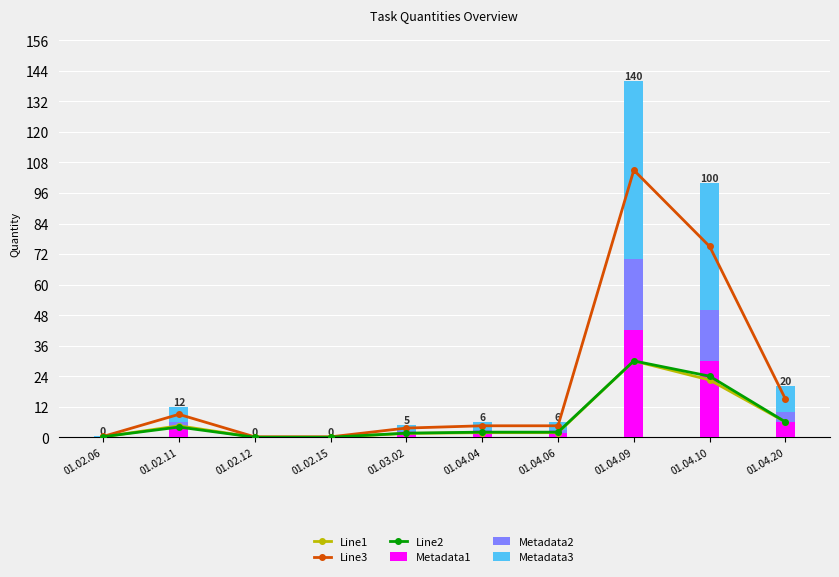

Read the Line3 value at 01.04.06.

4.5